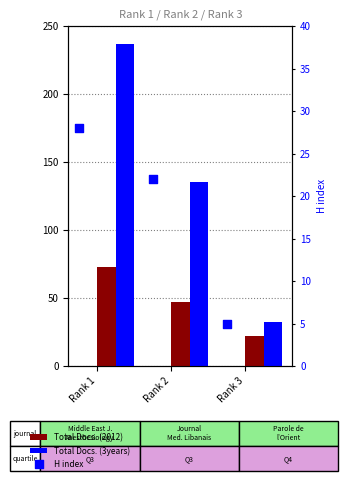

Which series has the largest total across all categories?

Total Docs. (3years)